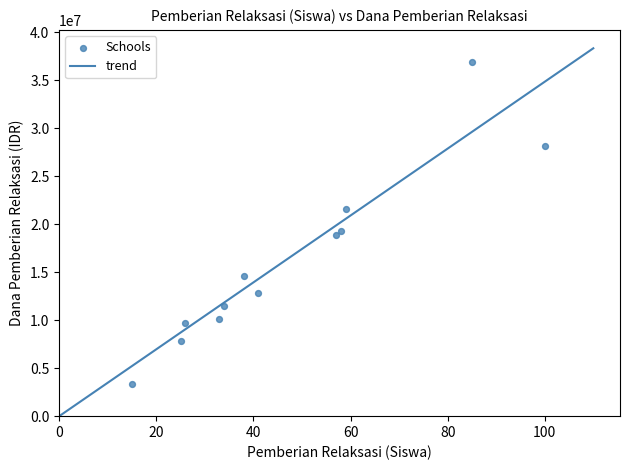

What Y value in the scatter plot is closest to 20137500?

19350000